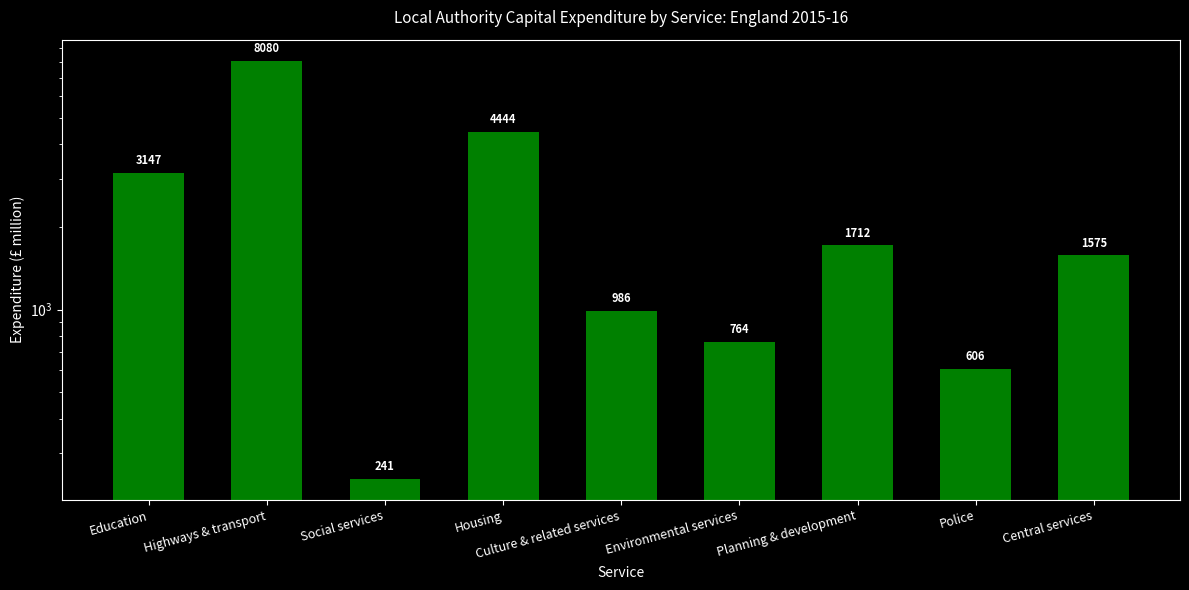

What is the label of the 8th bar from the right?

Highways & transport